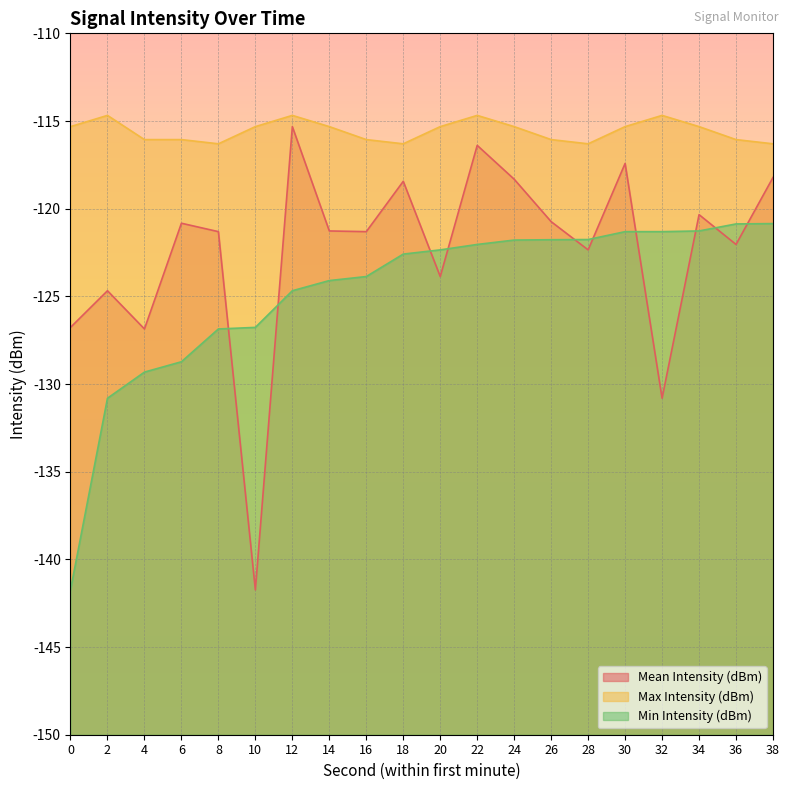

Reading left to right, extract all data points from this chart.

Mean Intensity (dBm): 0=-126.8	2=-124.7	4=-126.9	6=-120.8	8=-121.3	10=-141.7	12=-115.3	14=-121.3	16=-121.3	18=-118.4	20=-123.9	22=-116.4	24=-118.3	26=-120.7	28=-122.3	30=-117.4	32=-130.8	34=-120.3	36=-122.0	38=-118.2
Max Intensity (dBm): 0=-115.3	2=-114.7	4=-116.1	6=-116.1	8=-116.3	10=-115.3	12=-114.7	14=-115.3	16=-116.1	18=-116.3	20=-115.3	22=-114.7	24=-115.3	26=-116.1	28=-116.3	30=-115.3	32=-114.7	34=-115.3	36=-116.1	38=-116.3
Min Intensity (dBm): 0=-141.7	2=-130.8	4=-129.3	6=-128.7	8=-126.9	10=-126.8	12=-124.7	14=-124.1	16=-123.9	18=-122.6	20=-122.3	22=-122.0	24=-121.8	26=-121.8	28=-121.8	30=-121.3	32=-121.3	34=-121.3	36=-120.9	38=-120.8